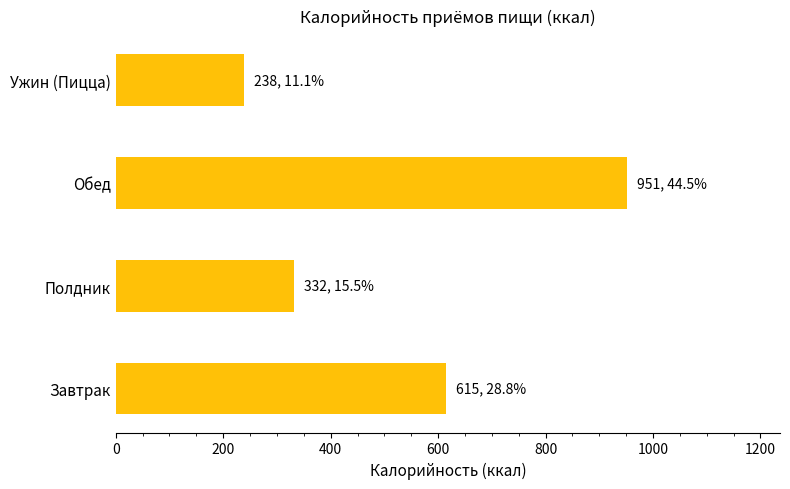

Approximately how many times larger is the value at Завтрак compared to Полдник?

1.9